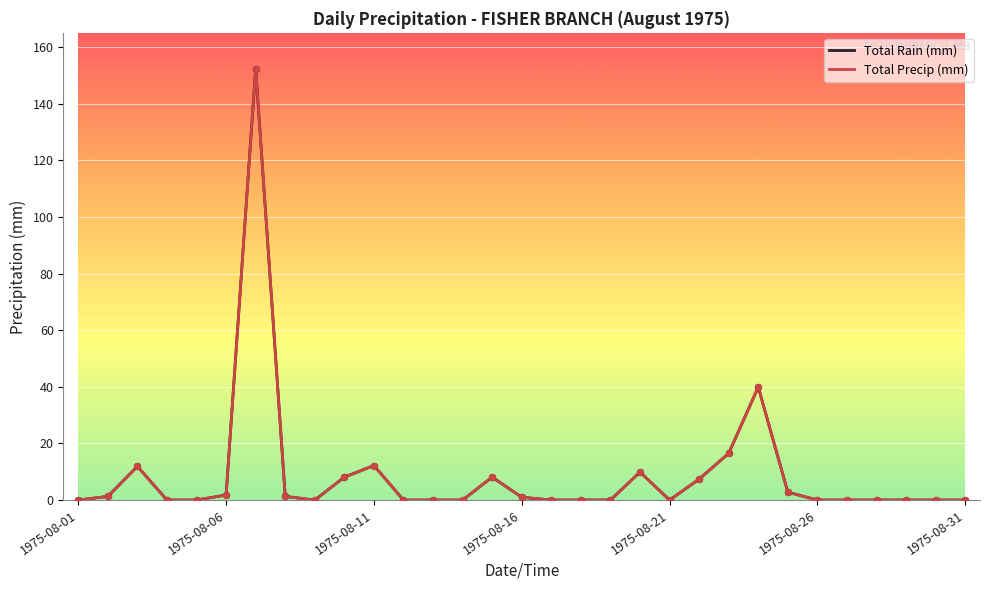

Which series has the largest total across all categories?

Total Rain (mm)